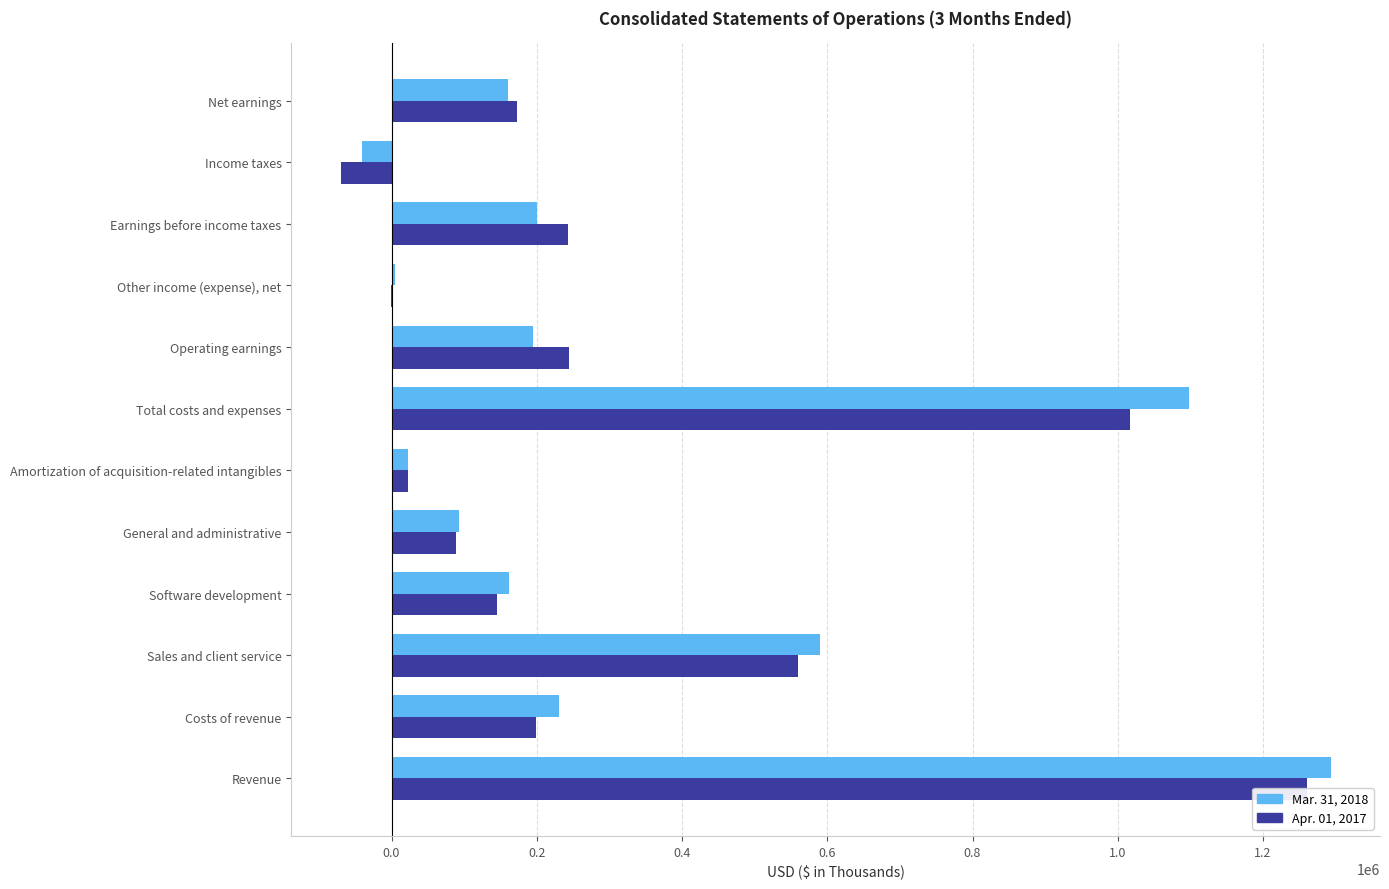

Which series has the largest total across all categories?

Mar. 31, 2018